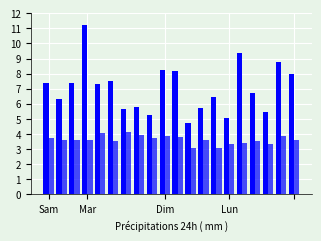

Are the bars grouped side by side (vs. stacked)?

Yes